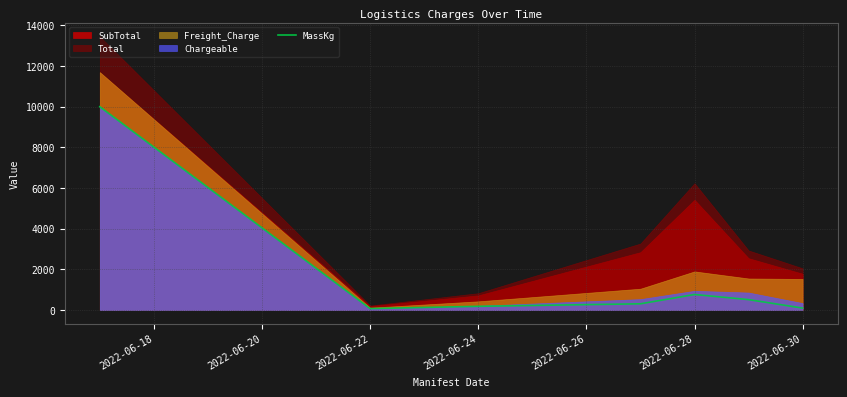

What is the highest value of the MassKg series?

10000.0